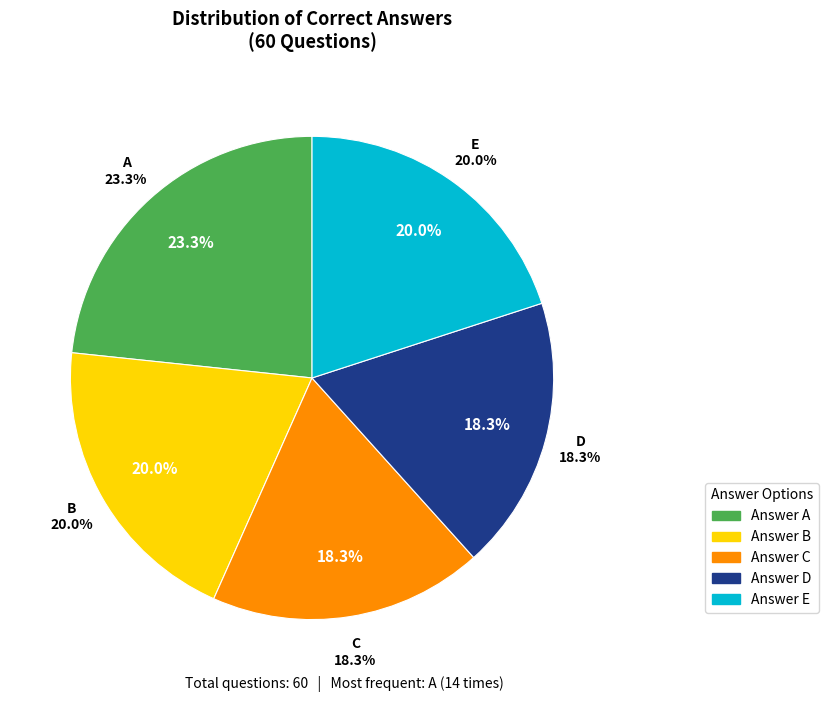

Count the number of slices in the pie.

5